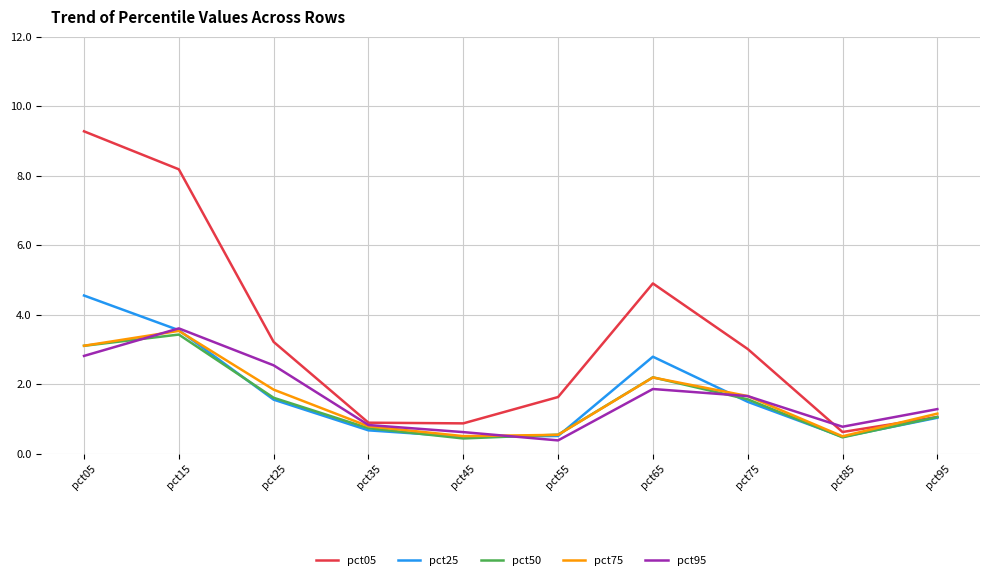

Read the pct75 value at pct35.

0.8